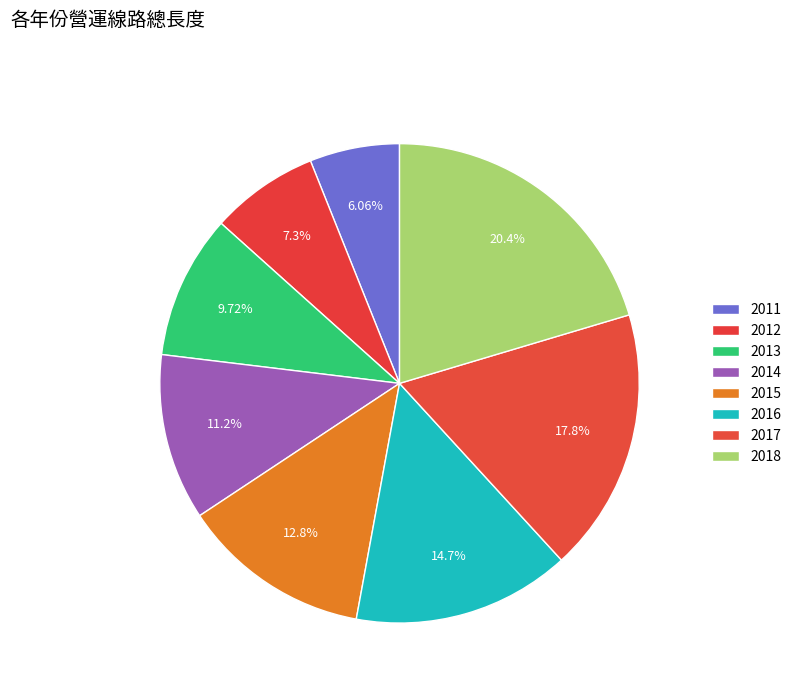

Is it true that 2012 is 7% of the pie?

True